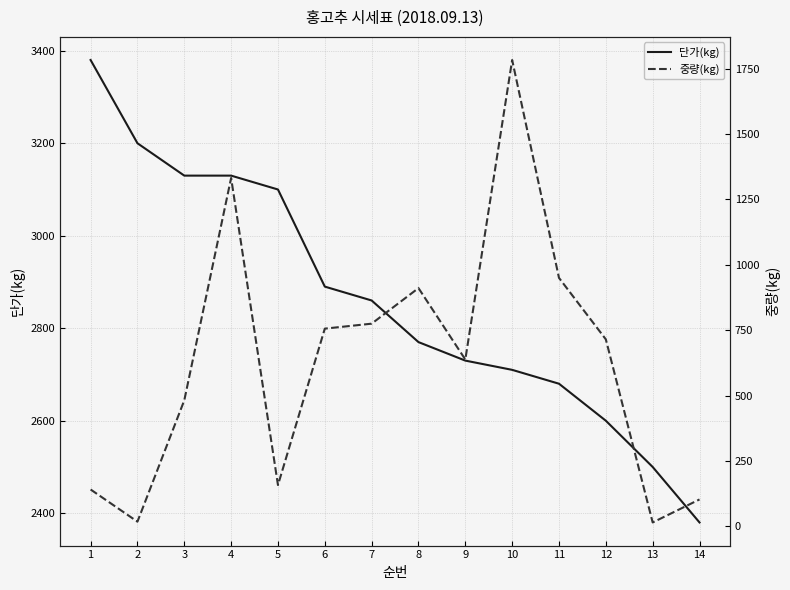

True or false: 단가(kg) and 중량(kg) cross at least once.

False